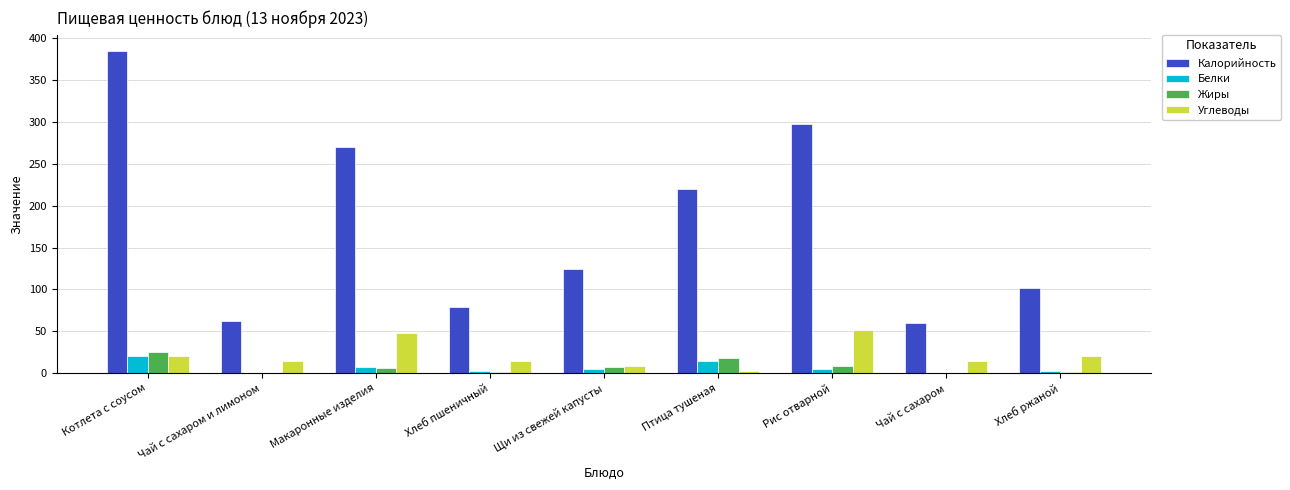

Between Хлеб пшеничный and Рис отварной, which series saw the biggest shift?

Калорийность